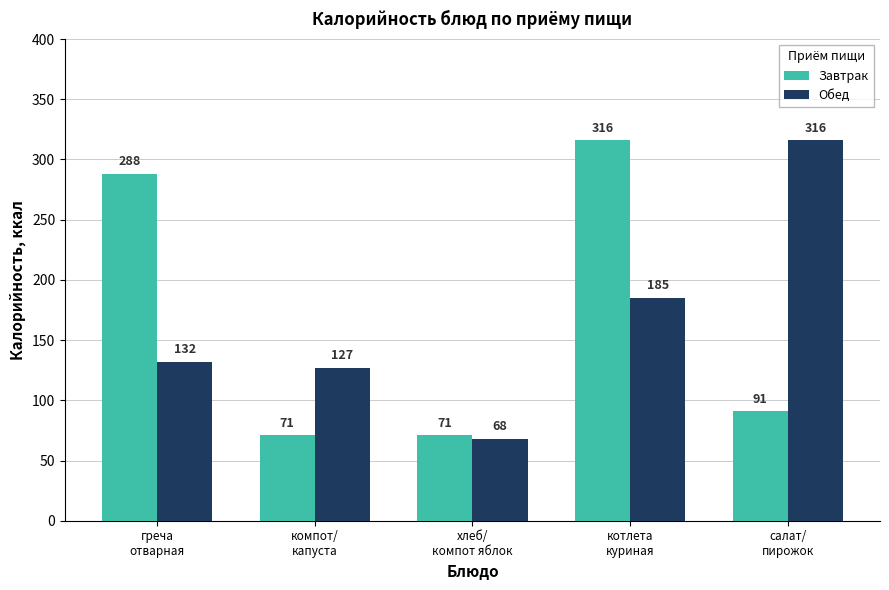

What is the difference between the Завтрак values at хлеб/
компот яблок and греча
отварная?

217